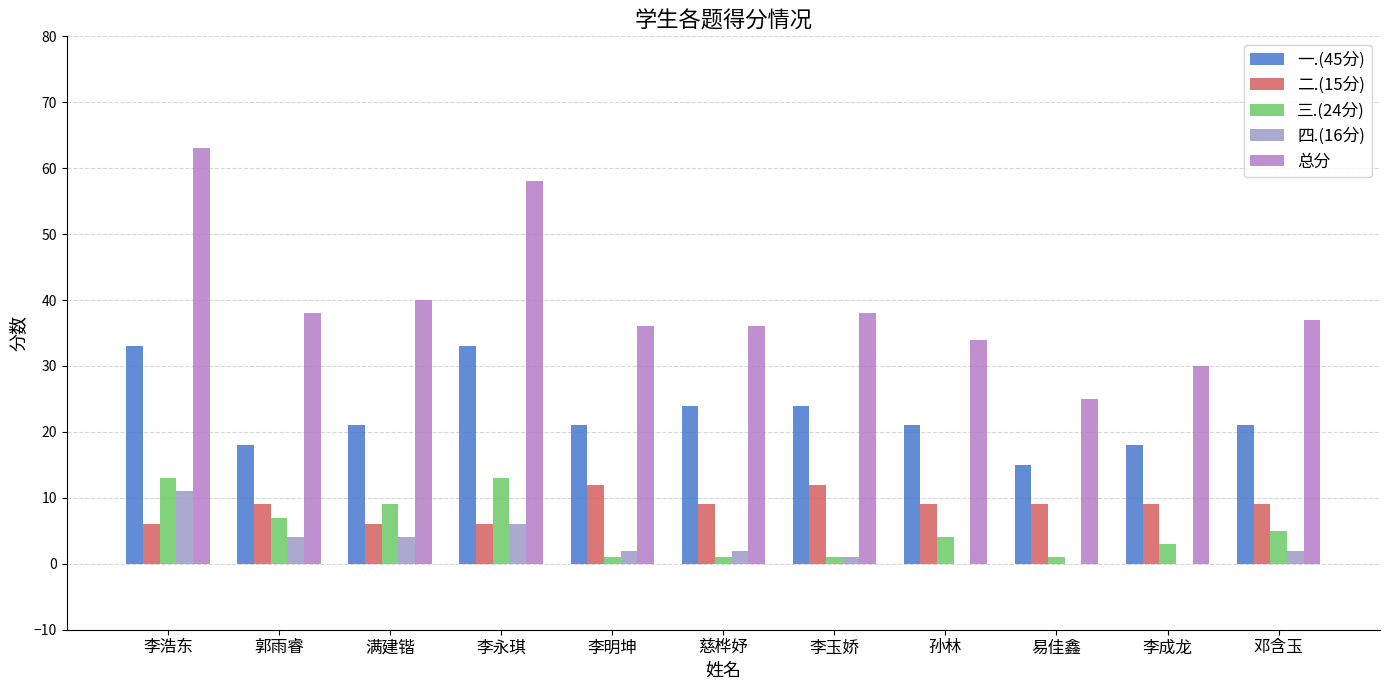

Count the number of data series in this chart.

5